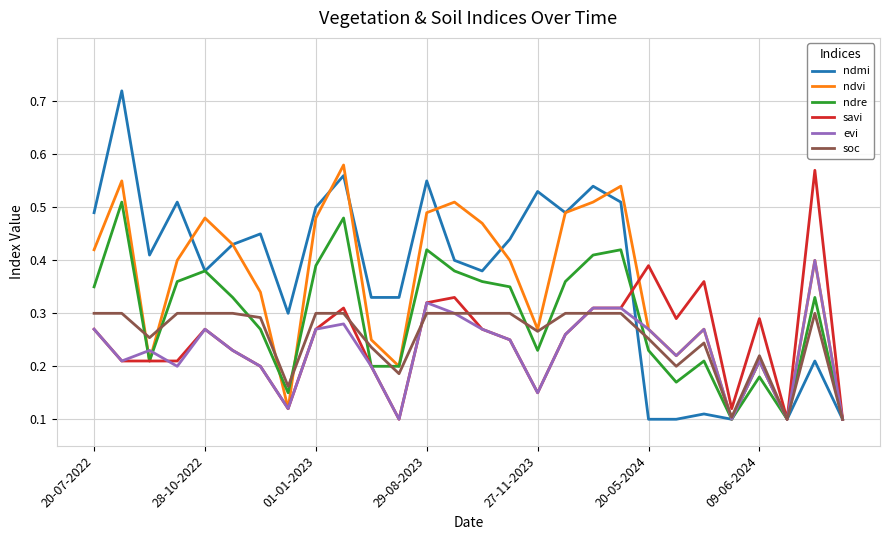

Which series has the largest range (max minus min)?

ndmi